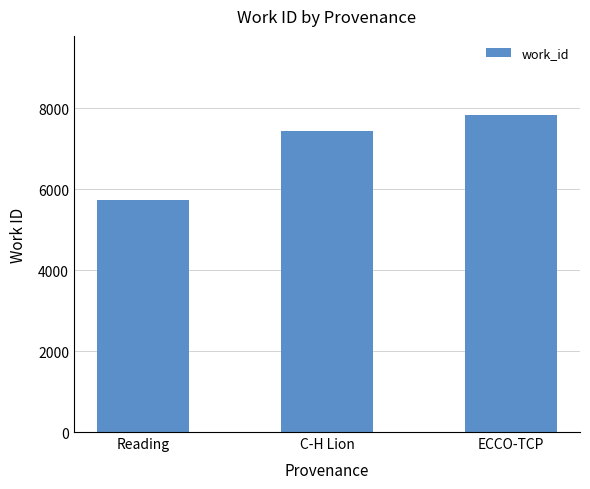

What is the value of the 1st bar from the left?

5736